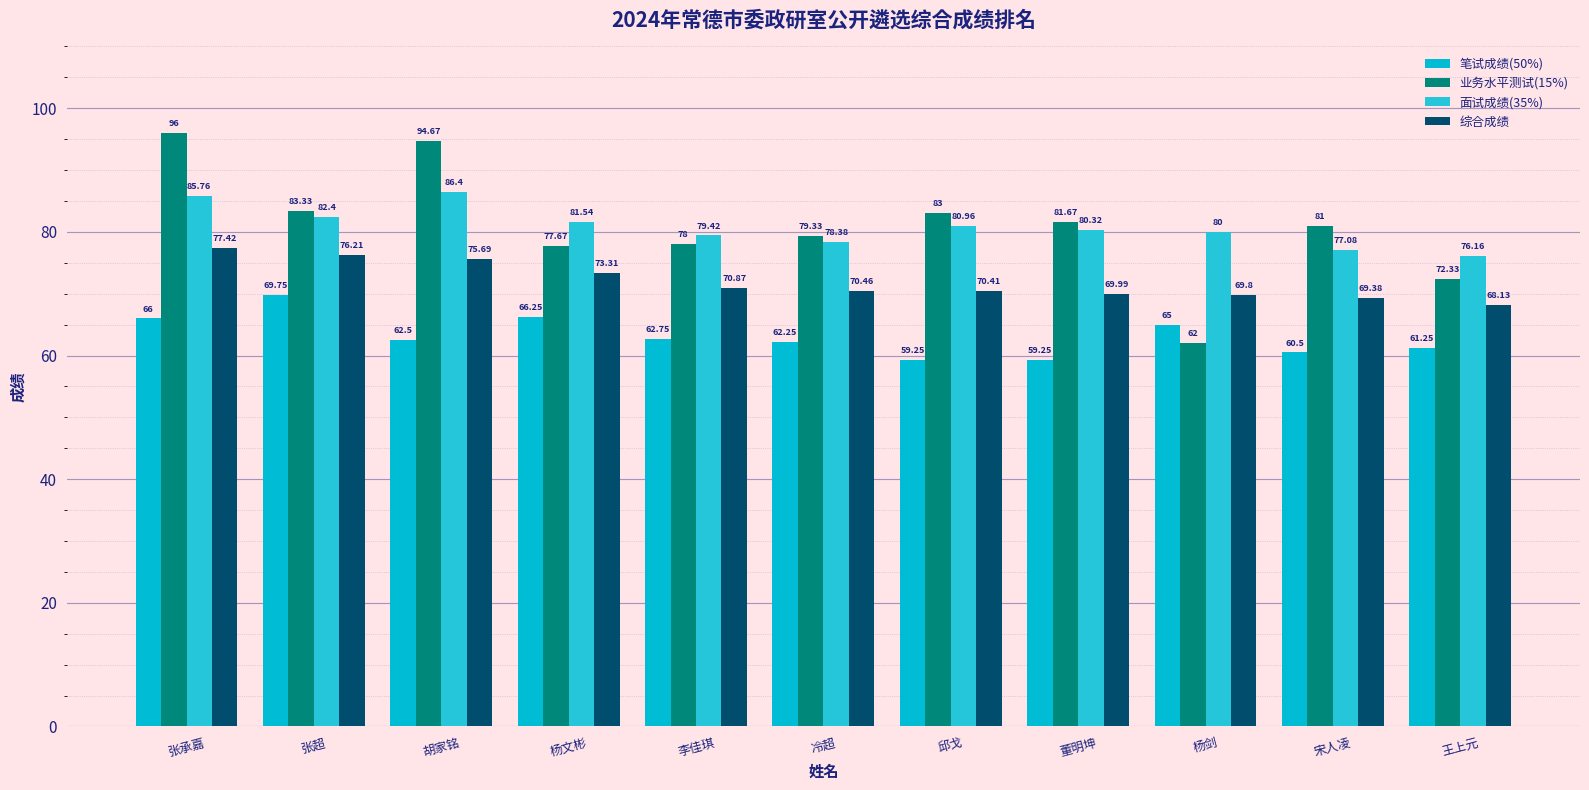

Reading left to right, list all the values displayed in this chart.

笔试成绩(50%): 张承嘉=66.0	张超=69.8	胡家铭=62.5	杨文彬=66.2	李佳琪=62.8	冷超=62.2	邱戈=59.2	董明坤=59.2	杨剑=65.0	宋人凌=60.5	王上元=61.2
业务水平测试(15%): 张承嘉=96.0	张超=83.3	胡家铭=94.7	杨文彬=77.7	李佳琪=78.0	冷超=79.3	邱戈=83.0	董明坤=81.7	杨剑=62.0	宋人凌=81.0	王上元=72.3
面试成绩(35%): 张承嘉=85.8	张超=82.4	胡家铭=86.4	杨文彬=81.5	李佳琪=79.4	冷超=78.4	邱戈=81.0	董明坤=80.3	杨剑=80.0	宋人凌=77.1	王上元=76.2
综合成绩: 张承嘉=77.4	张超=76.2	胡家铭=75.7	杨文彬=73.3	李佳琪=70.9	冷超=70.5	邱戈=70.4	董明坤=70.0	杨剑=69.8	宋人凌=69.4	王上元=68.1